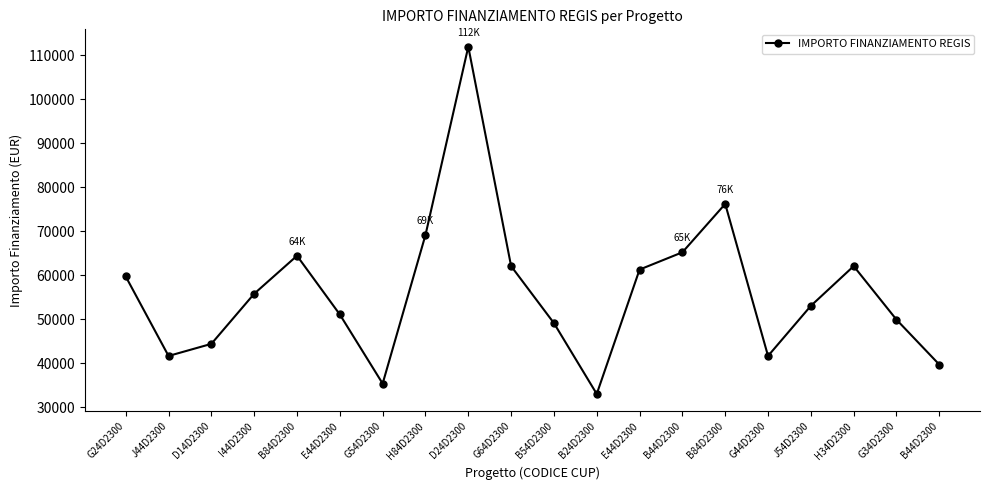

How many data points does each series have?

20